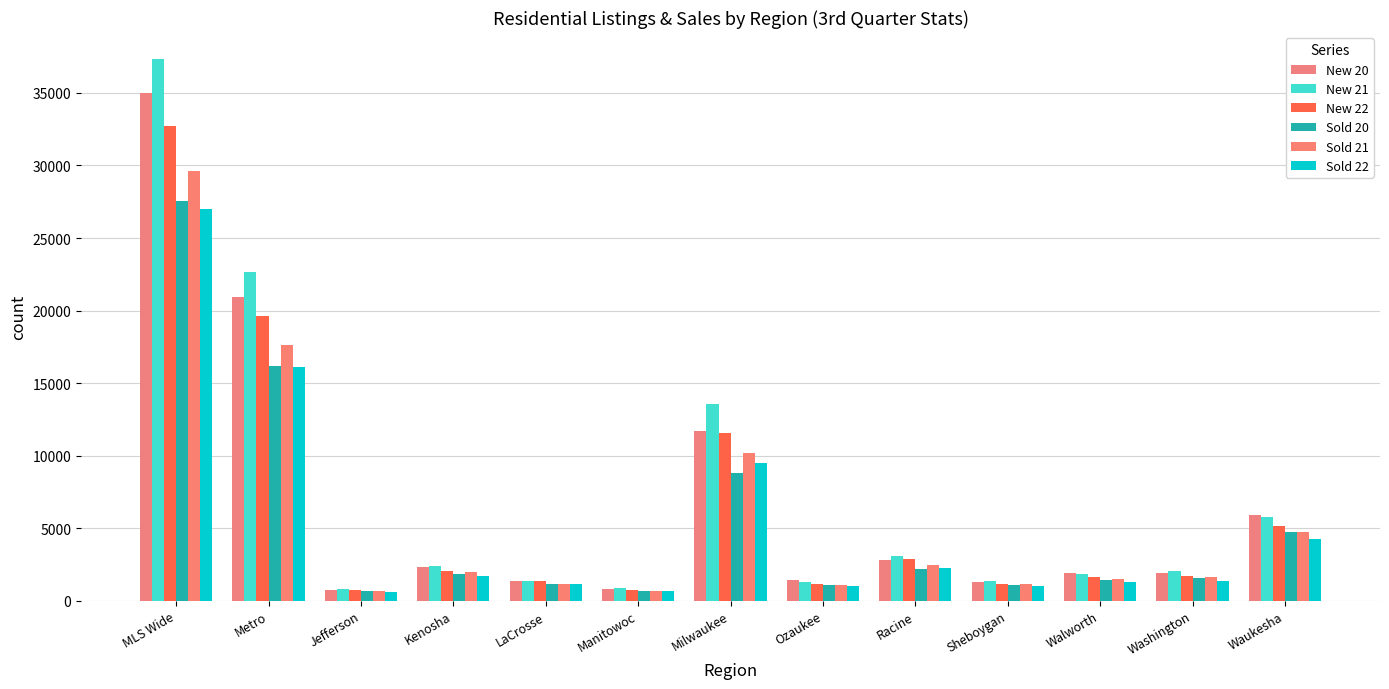

At which label does Sold 22 first exceed 1397?

MLS Wide